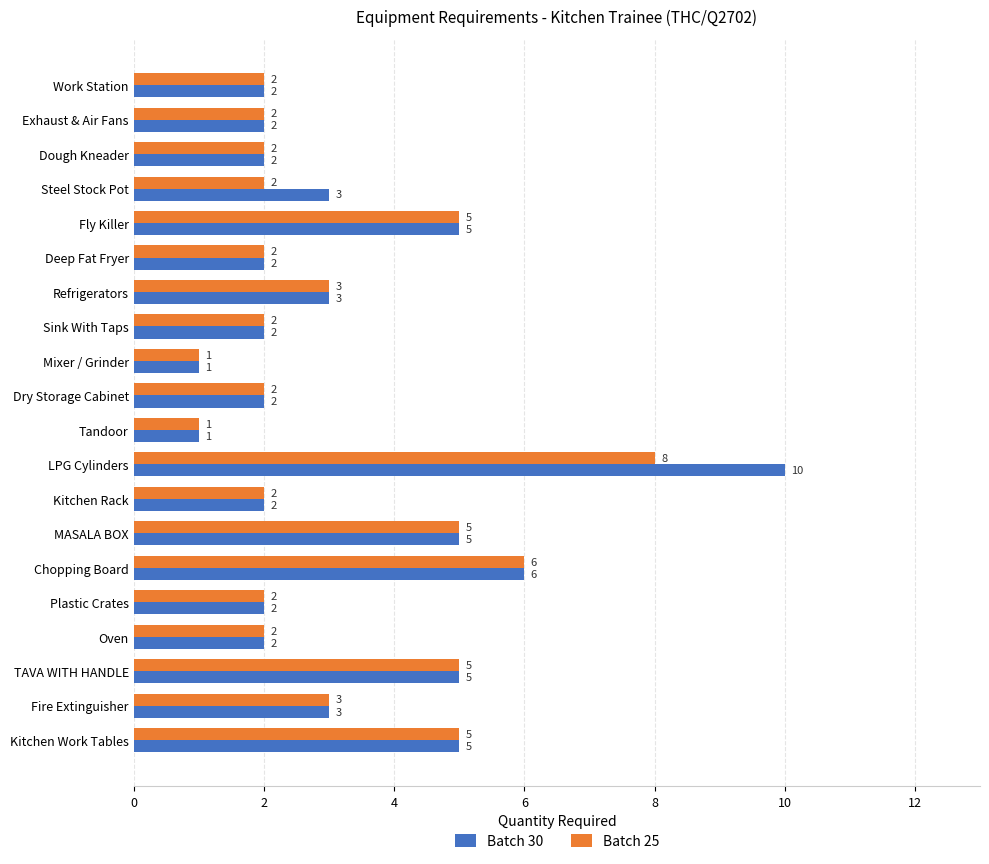

How many Batch 25 values are between 2 and 5?

16